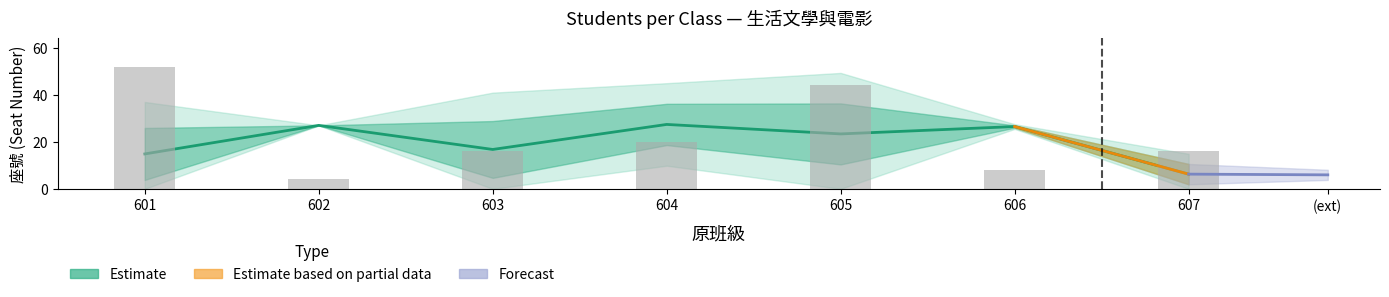

Reading left to right, list all the values displayed in this chart.

Estimate: 601=14.8	602=27.0	603=16.8	604=27.4	605=23.4	606=26.5	607=6.2
Count (scaled): 601=52.0	602=4.0	603=16.0	604=20.0	605=44.0	606=8.0	607=16.0